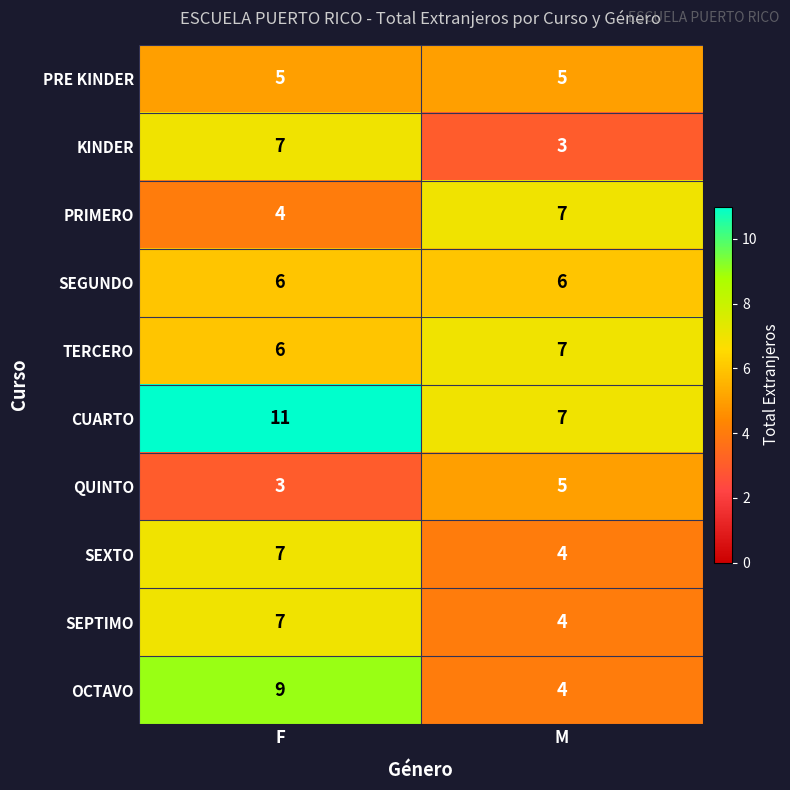

The value of OCTAVO at M is 1. True or false?

False